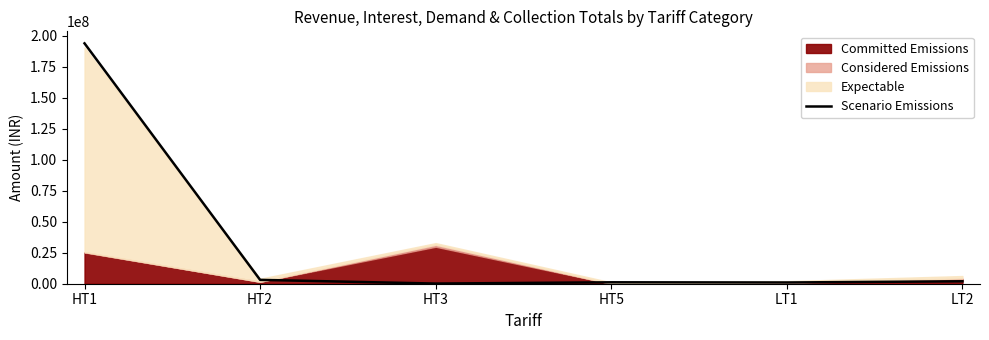

How many lines are shown in the chart?

1